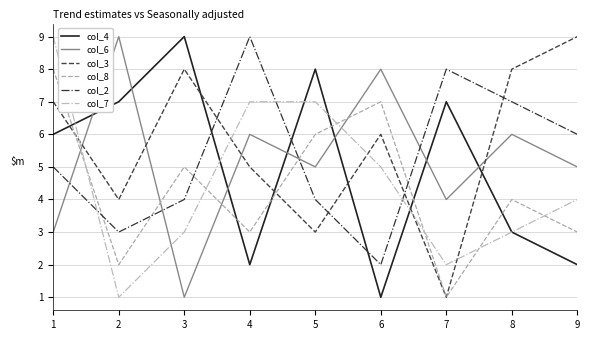

Reading left to right, extract all data points from this chart.

col_4: 1=6	2=7	3=9	4=2	5=8	6=1	7=7	8=3	9=2
col_6: 1=3	2=9	3=1	4=6	5=5	6=8	7=4	8=6	9=5
col_3: 1=7	2=4	3=8	4=5	5=3	6=6	7=1	8=8	9=9
col_8: 1=8	2=2	3=5	4=3	5=6	6=7	7=1	8=4	9=3
col_2: 1=5	2=3	3=4	4=9	5=4	6=2	7=8	8=7	9=6
col_7: 1=9	2=1	3=3	4=7	5=7	6=5	7=2	8=3	9=4